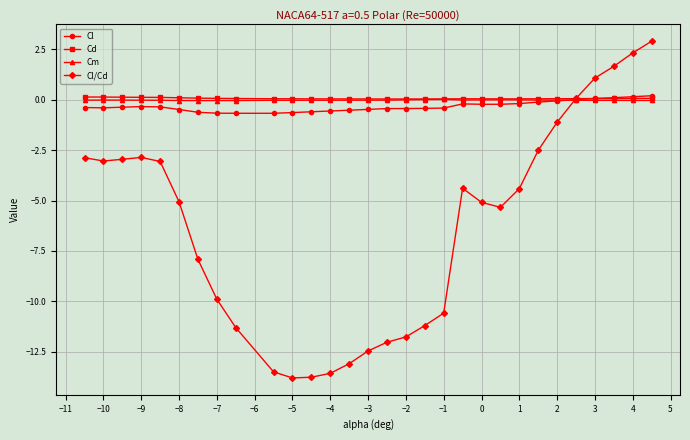

What are all the series names shown in the legend?

Cl, Cd, Cm, Cl/Cd